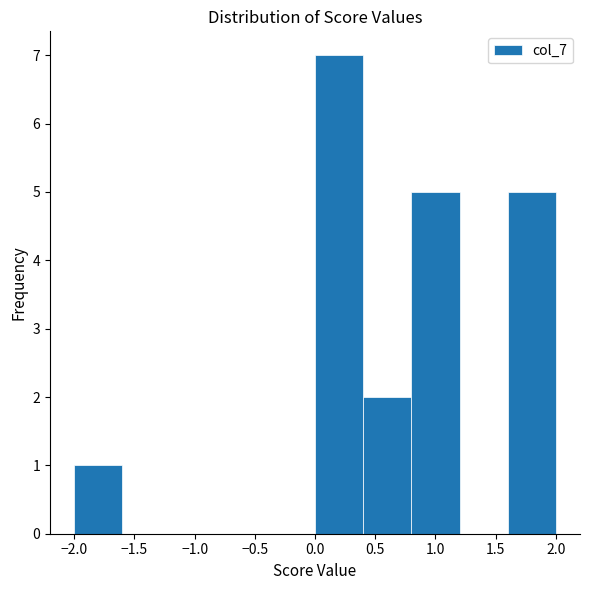

Reading left to right, transcribe this chart: for each bar, give the range it covers on the x-axis and its height. The values are not printed on the chart, so give them approximately, as read against the axis.

-2.0 to -1.6: 1
-1.6 to -1.2: 0
-1.2 to -0.8: 0
-0.8 to -0.4: 0
-0.4 to 0.0: 0
0.0 to 0.4: 7
0.4 to 0.8: 2
0.8 to 1.2: 5
1.2 to 1.6: 0
1.6 to 2.0: 5